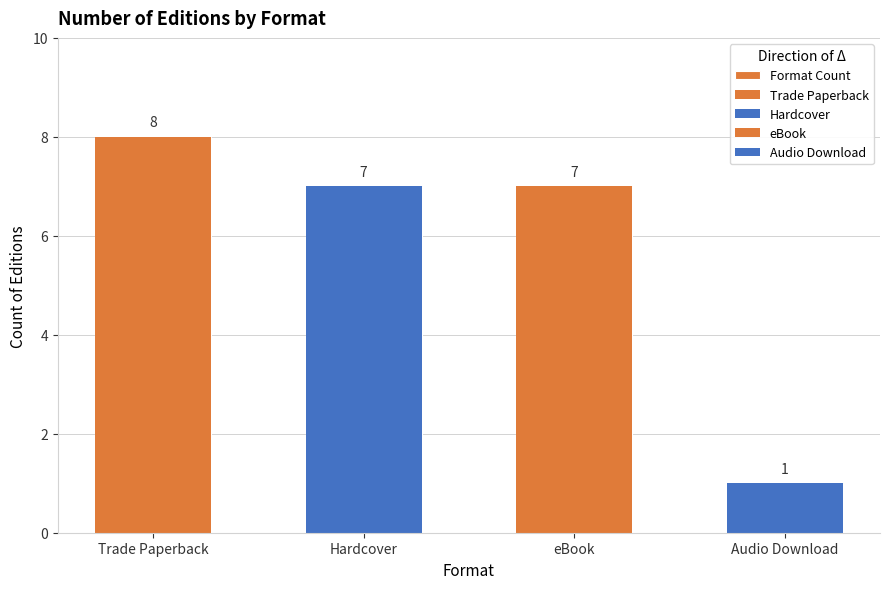

Where does the data first go above 7?

Trade Paperback